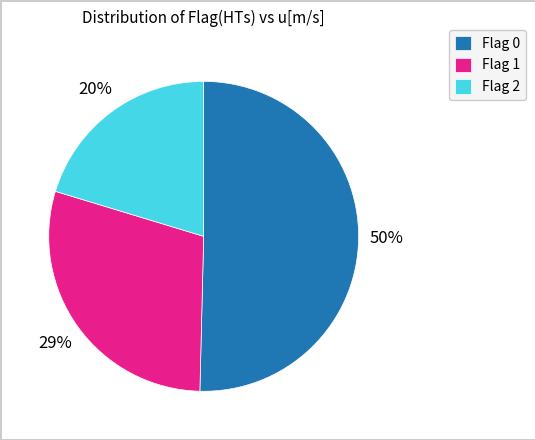

How many slices are in this pie chart?

3